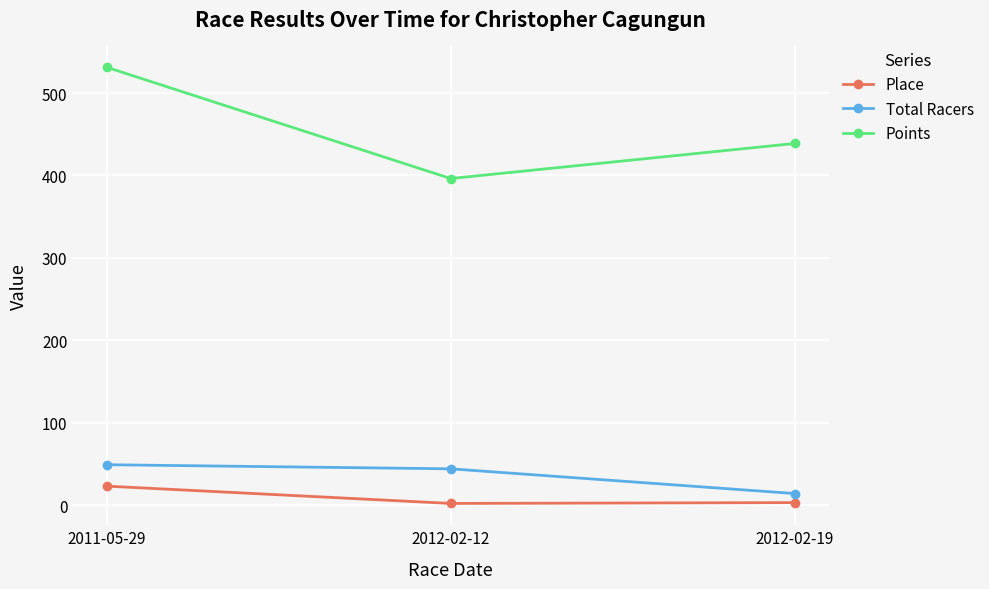

The Points series shows 698.6 at 2012-02-12. True or false?

False